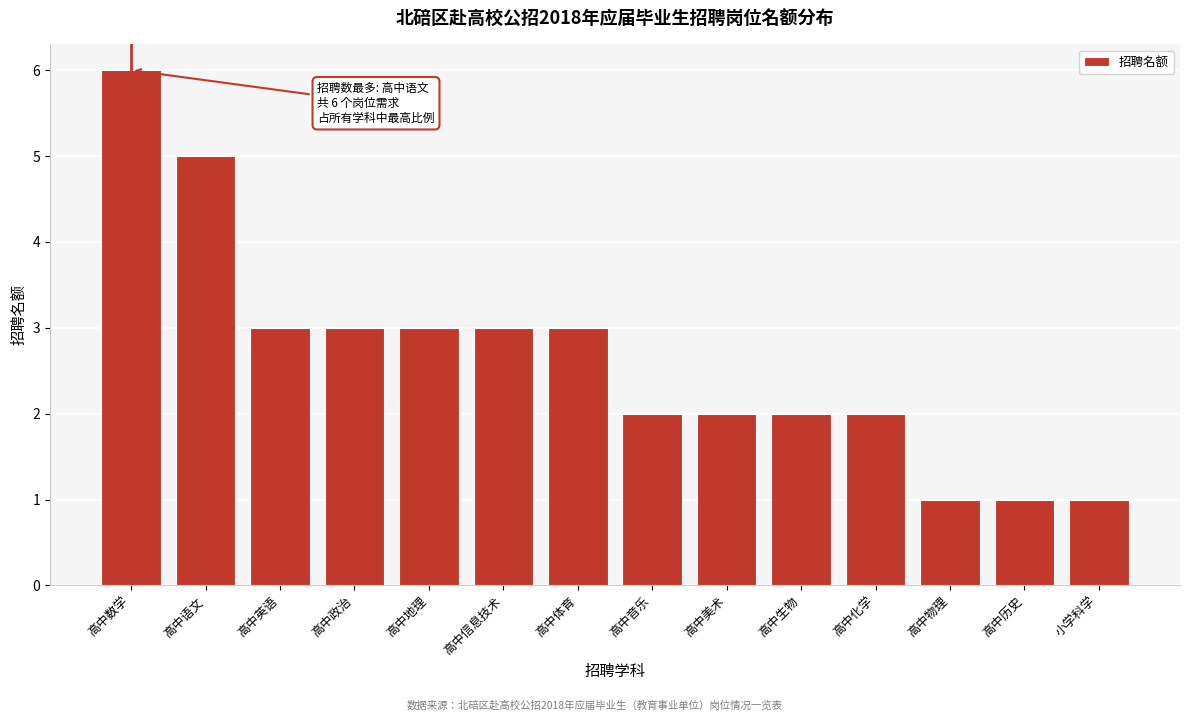

Reading left to right, extract all data points from this chart.

高中数学=6	高中语文=5	高中英语=3	高中政治=3	高中地理=3	高中信息技术=3	高中体育=3	高中音乐=2	高中美术=2	高中生物=2	高中化学=2	高中物理=1	高中历史=1	小学科学=1